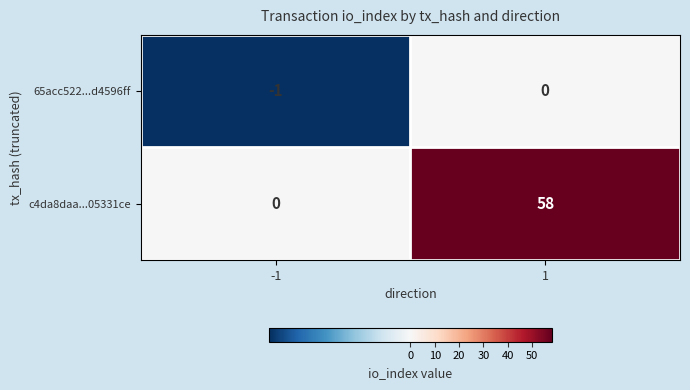

Which series has the largest total across all categories?

c4da8daa...05331ce